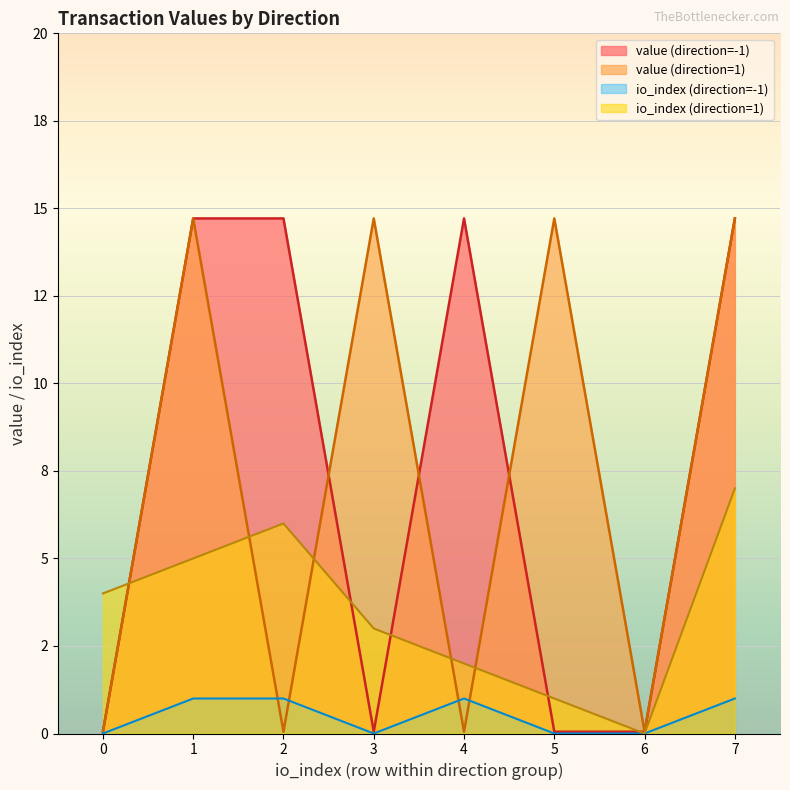

How many data points in io_index are above 1?

6